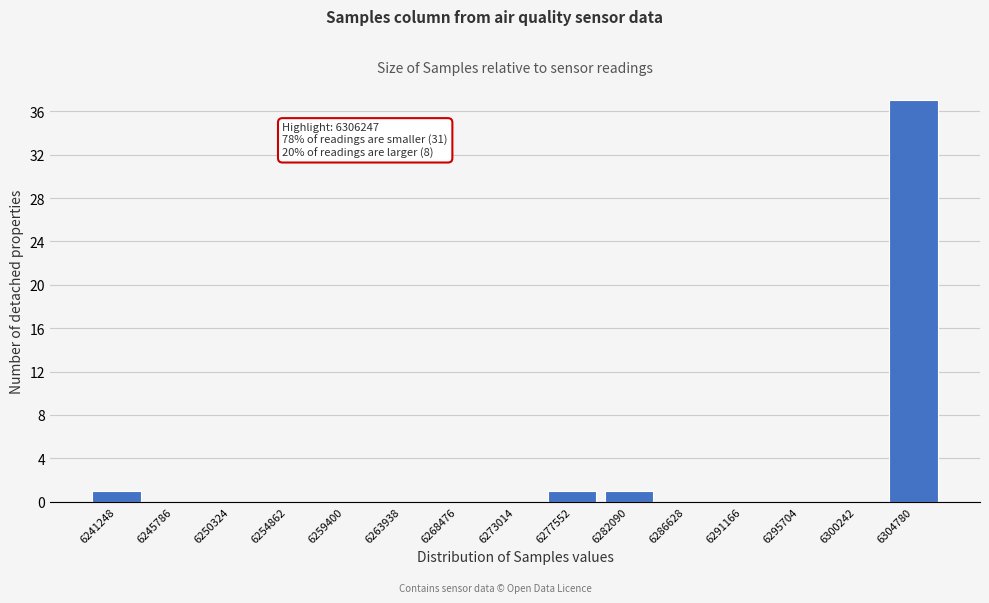

Reading right to left, transcribe all the data shown in this chart.

6304780=37	6300242=0	6295704=0	6291166=0	6286628=0	6282090=1	6277552=1	6273014=0	6268476=0	6263938=0	6259400=0	6254862=0	6250324=0	6245786=0	6241248=1